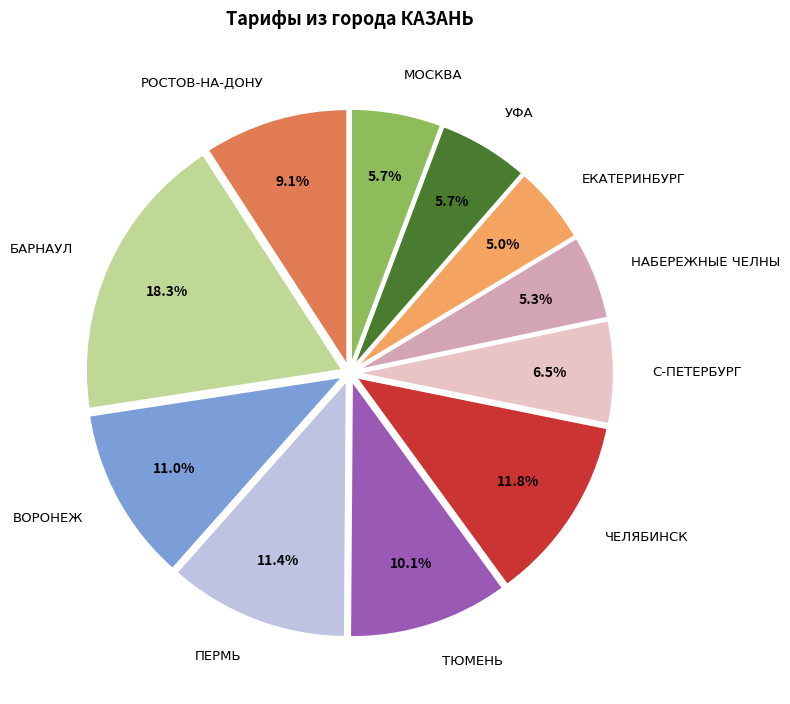

Count the number of slices in the pie.

11